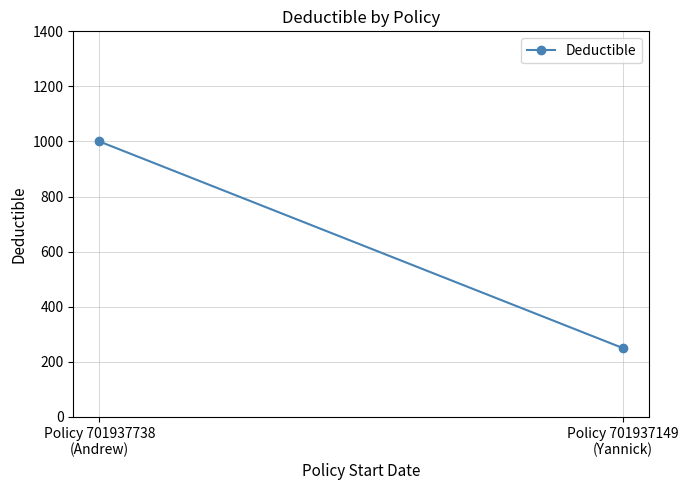

Rank the categories by value from highest to lowest.

Policy 701937738
(Andrew), Policy 701937149
(Yannick)